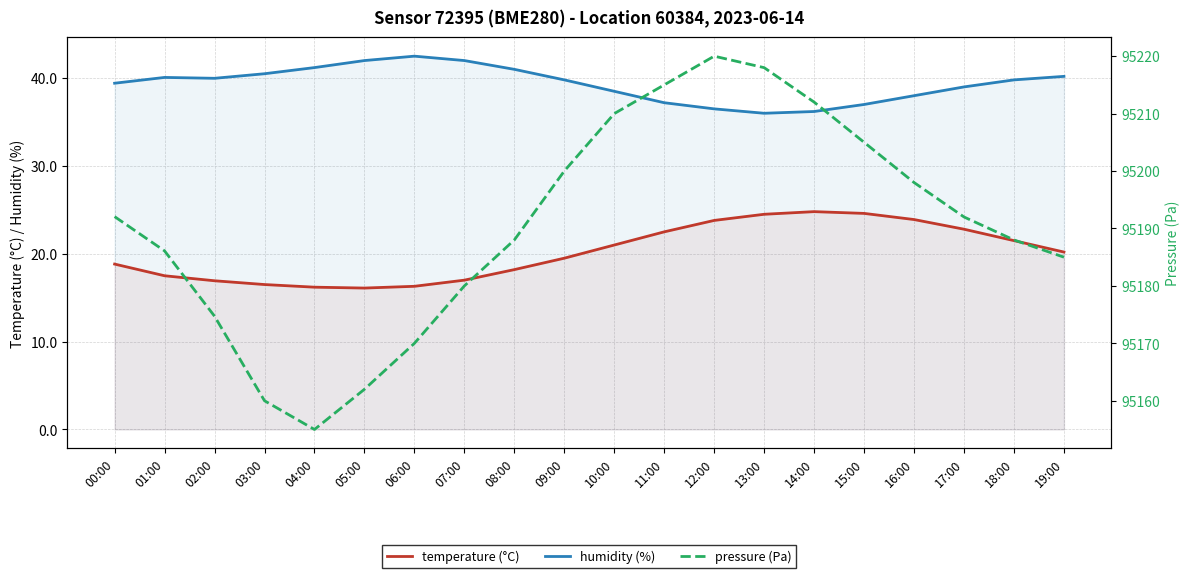

What is the minimum value shown in the chart?

16.1